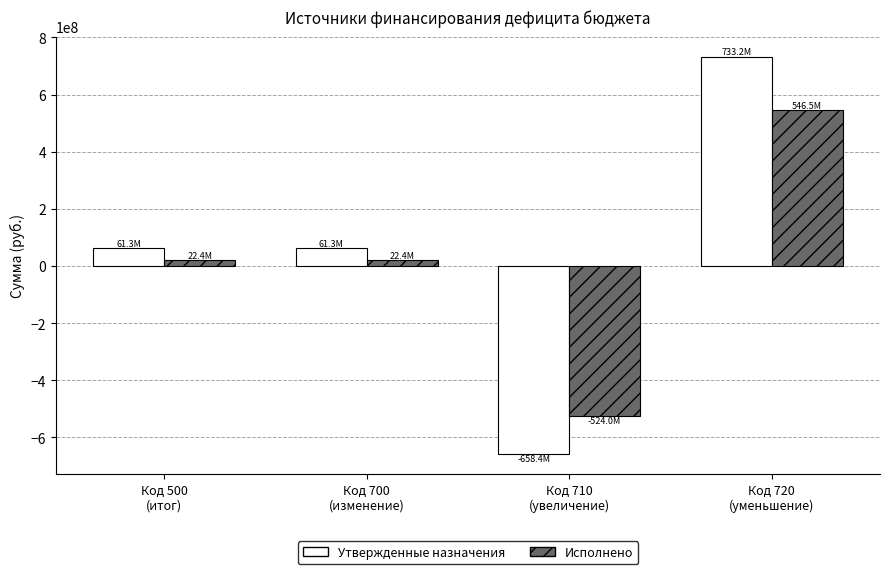

What is the sum of the Исполнено values at Код 710
(увеличение) and Код 720
(уменьшение)?

22439617.2